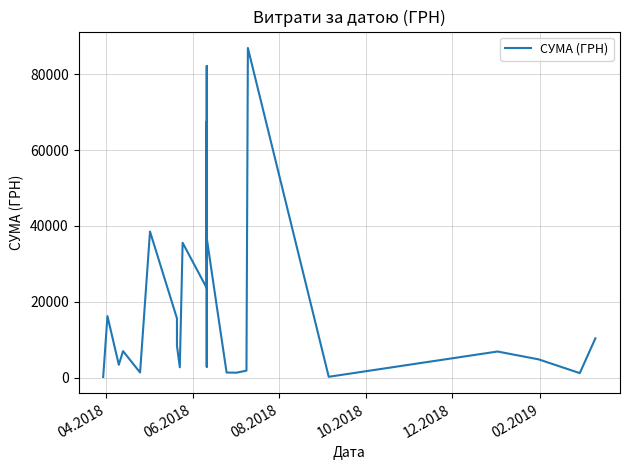

What is the sum of all values?

646742.0